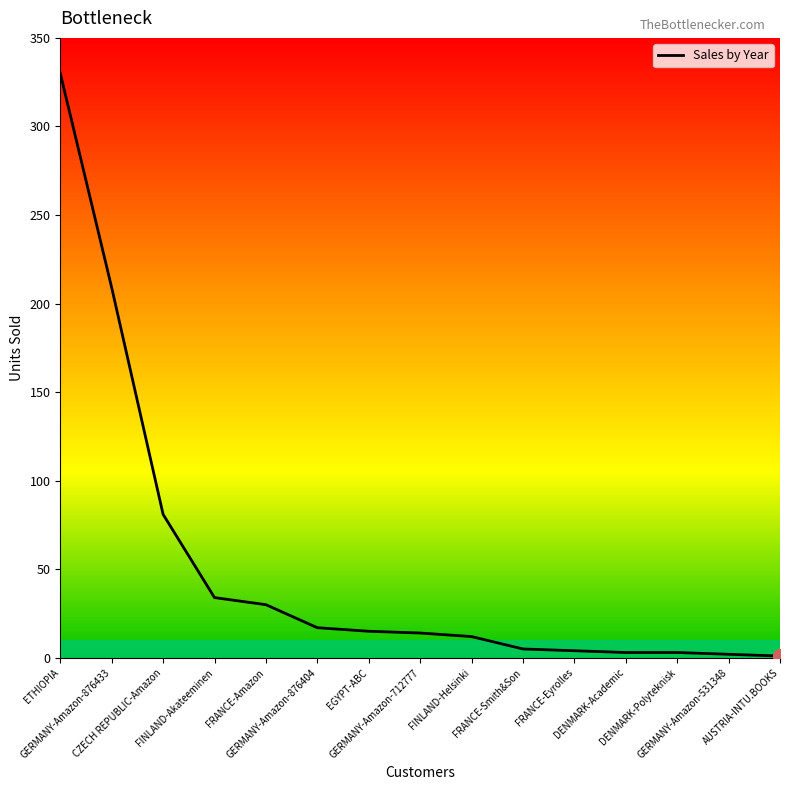

What is the greatest value displayed?

330